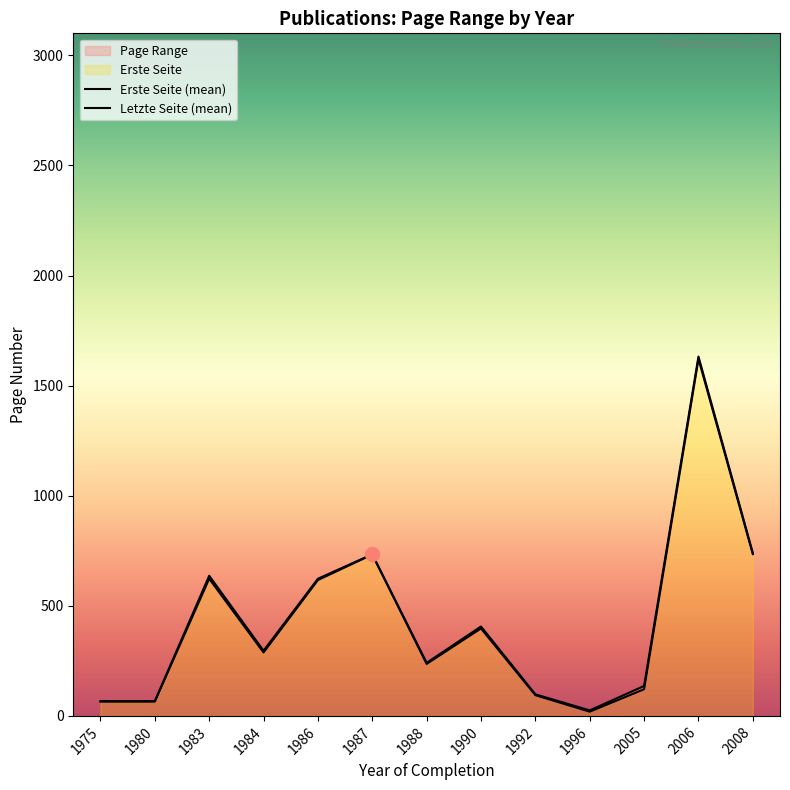

Does the chart display data point markers on the line(s)?

No